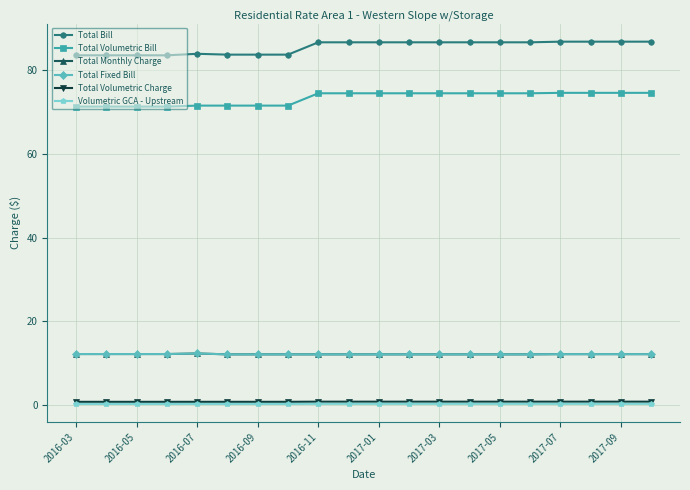

Does the chart display data point markers on the line(s)?

Yes